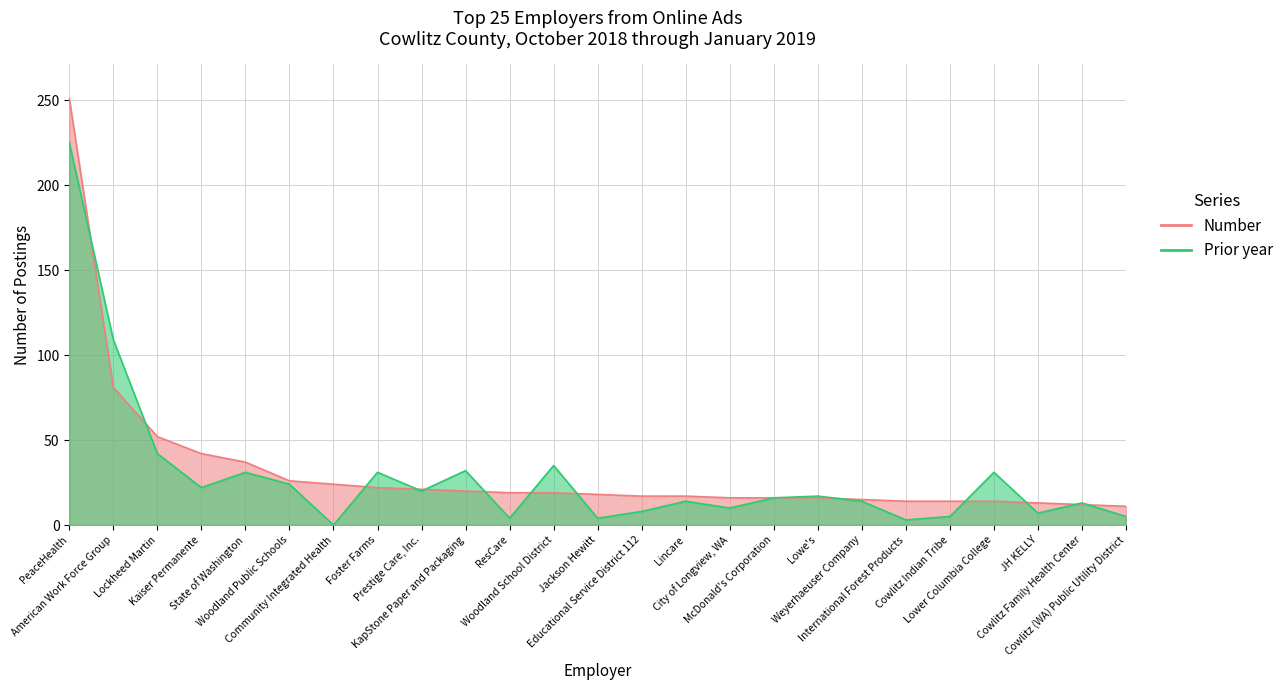

Where is Number nearest to the value 131?

American Work Force Group